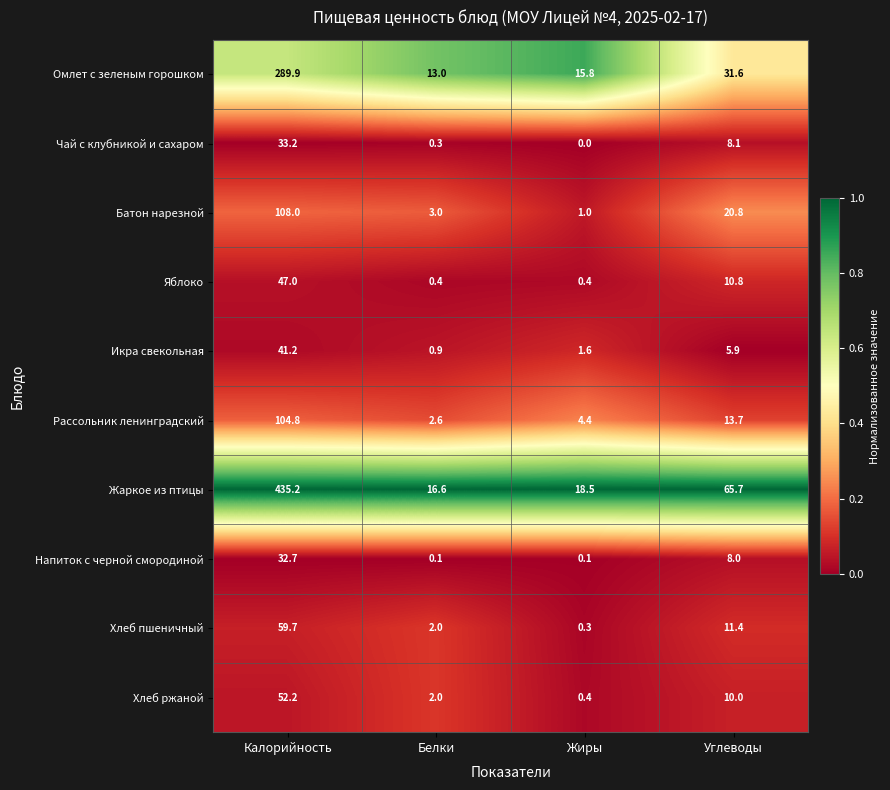

What is the difference between the highest and lowest values at Белки?

16.5